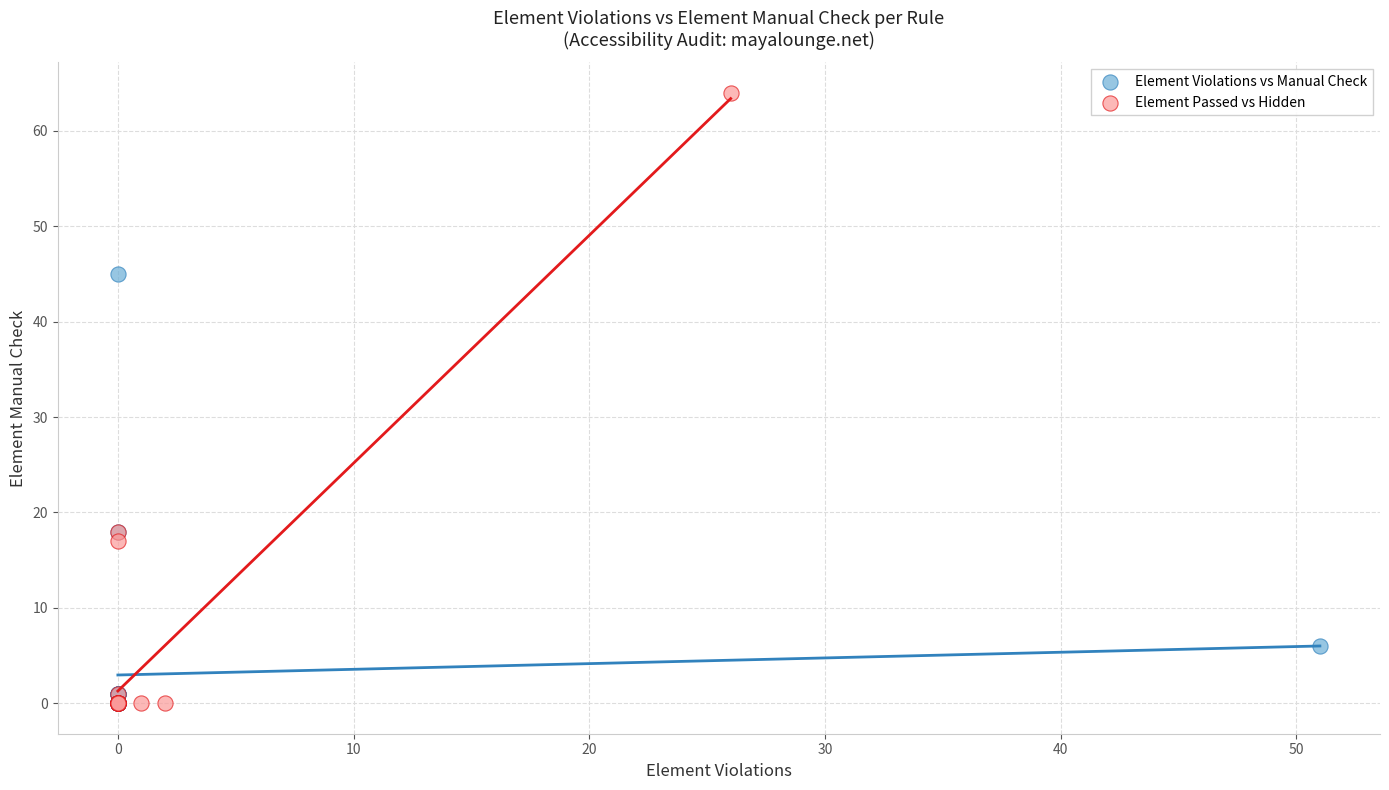

Which series has the widest spread of Y values?

Element Passed vs Hidden